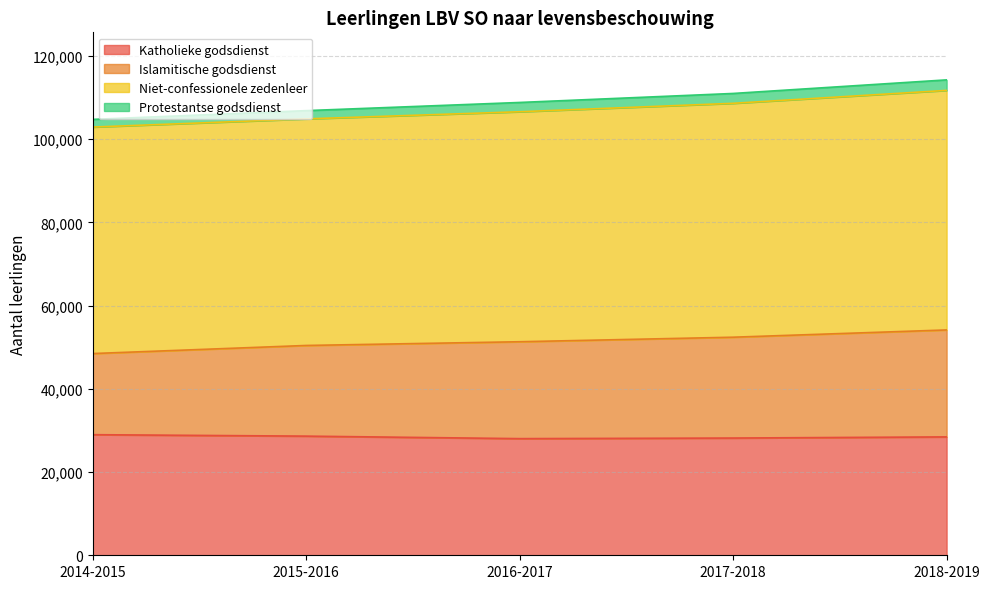

The value of Katholieke godsdienst at 2017-2018 is 28171. True or false?

True